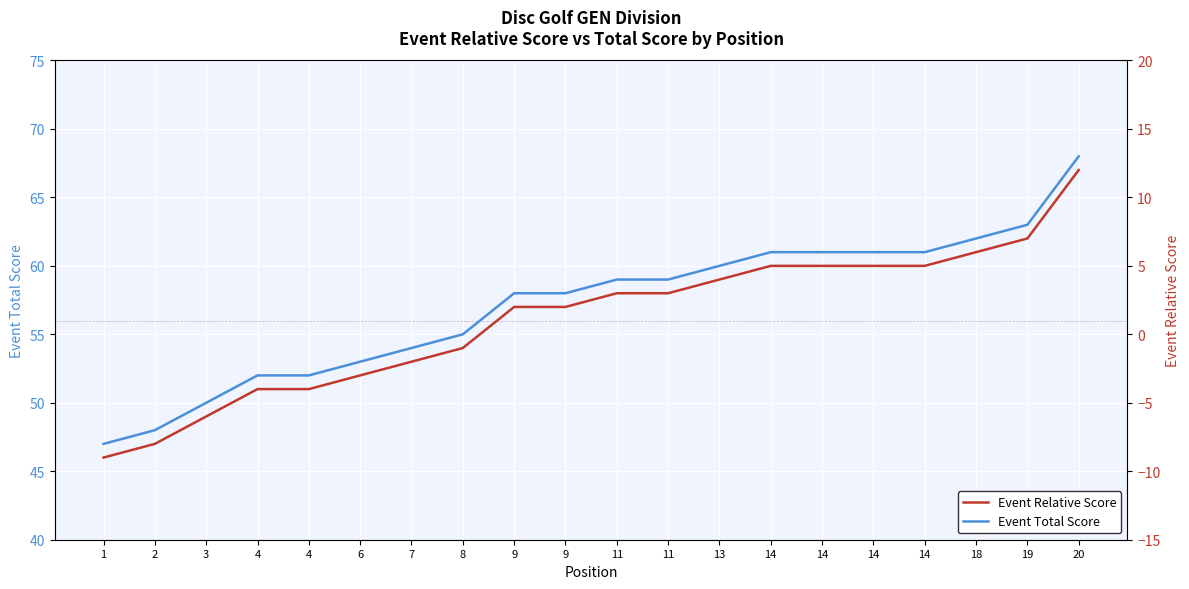

Which label corresponds to the smallest value in the chart?

1